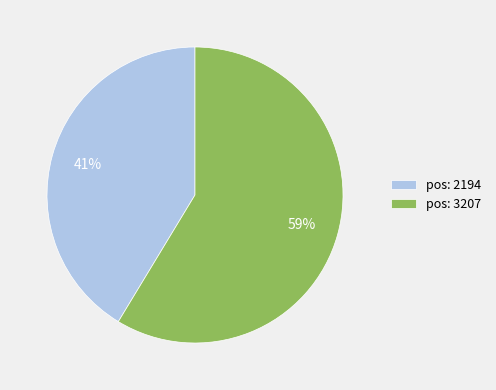

To the nearest percent, what is the average slice percentage?

50%